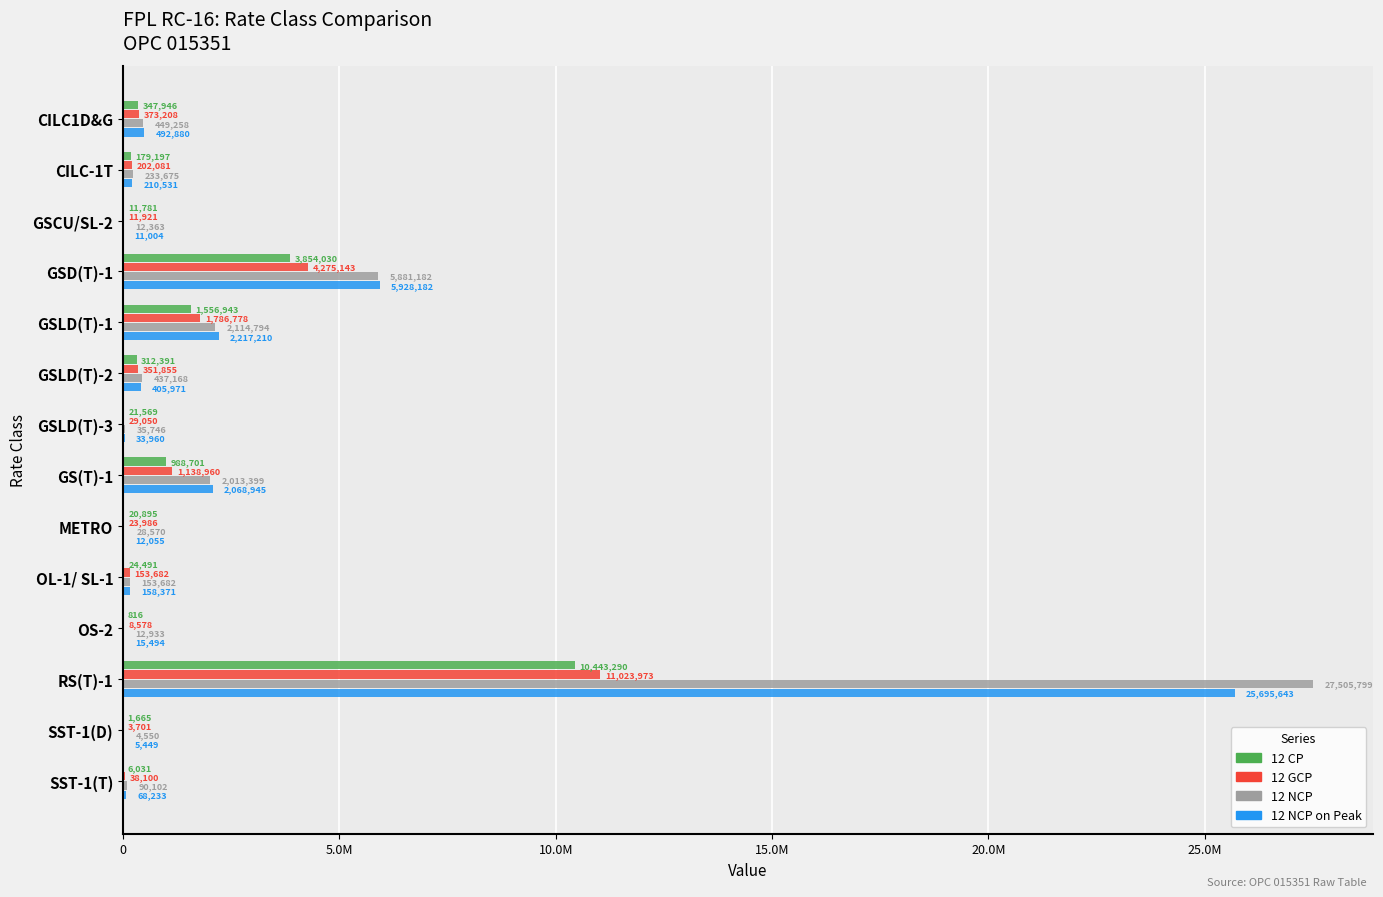

What are all the series names shown in the legend?

12 CP, 12 GCP, 12 NCP, 12 NCP on Peak